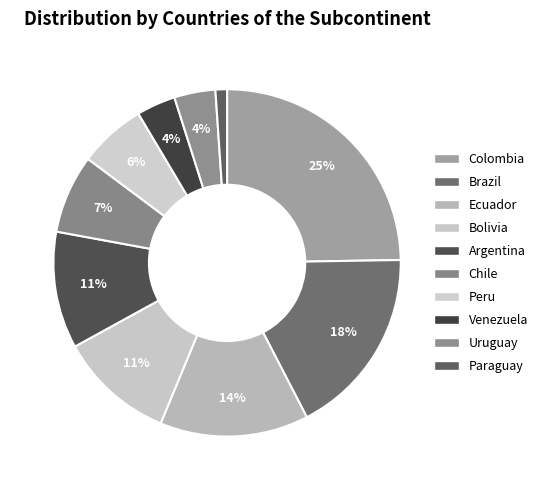

Count the number of slices in the pie.

10